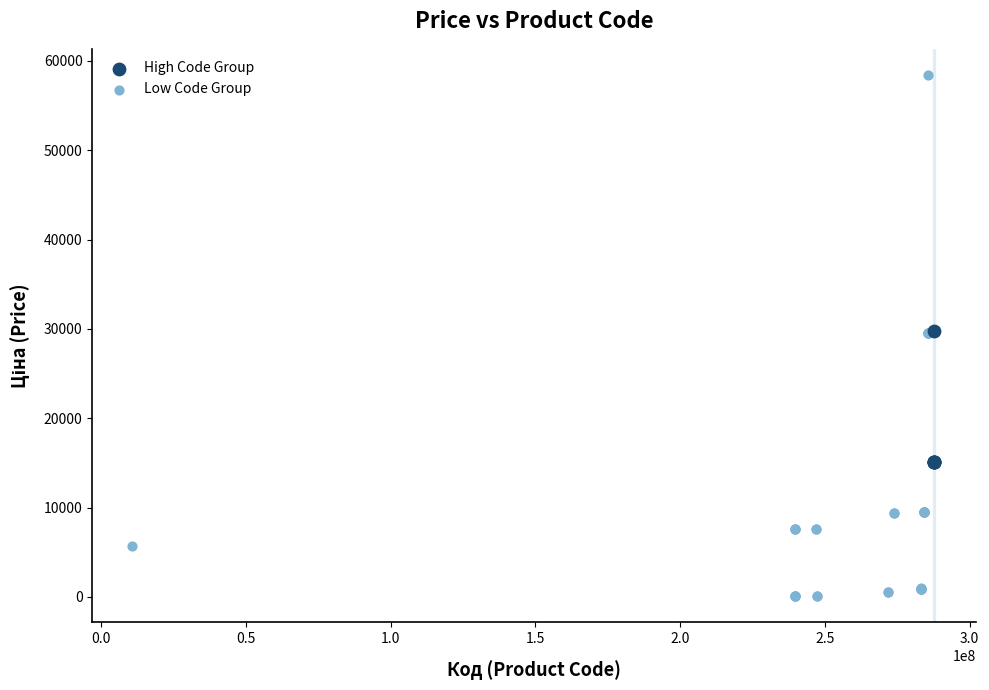

Which series reaches the maximum Y coordinate?

Low Code Group